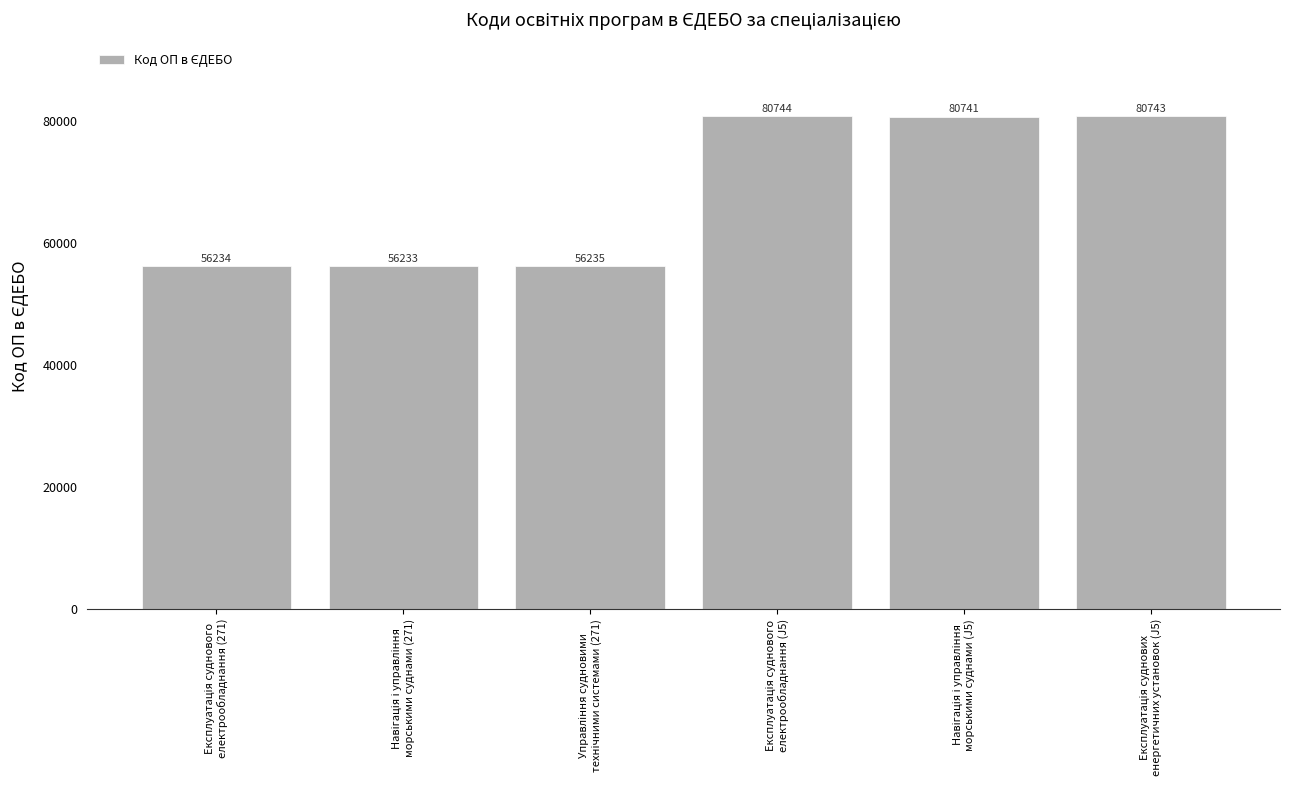

What is the difference between the maximum and second lowest values?

24510